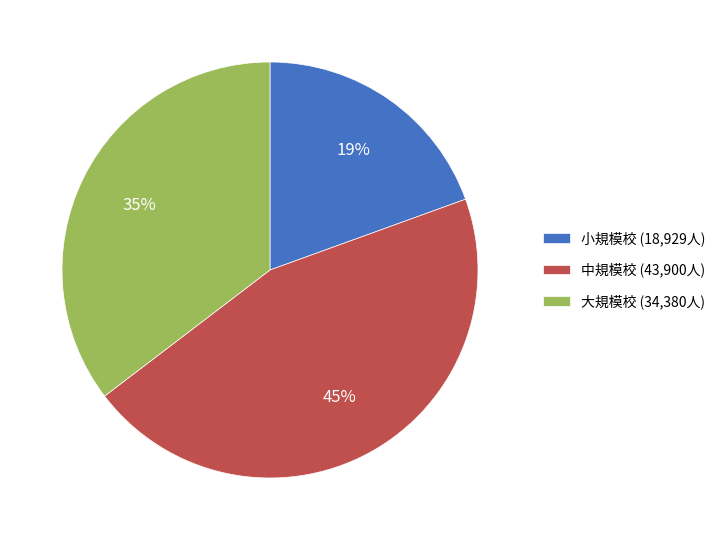

Count the number of slices in the pie.

3